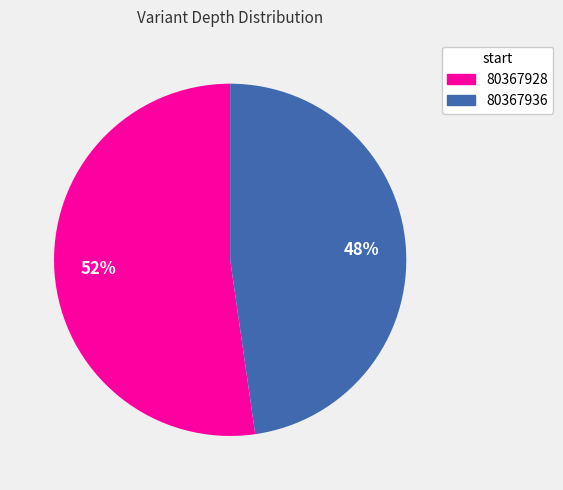

True or false: 80367928 accounts for 52% of the total.

True